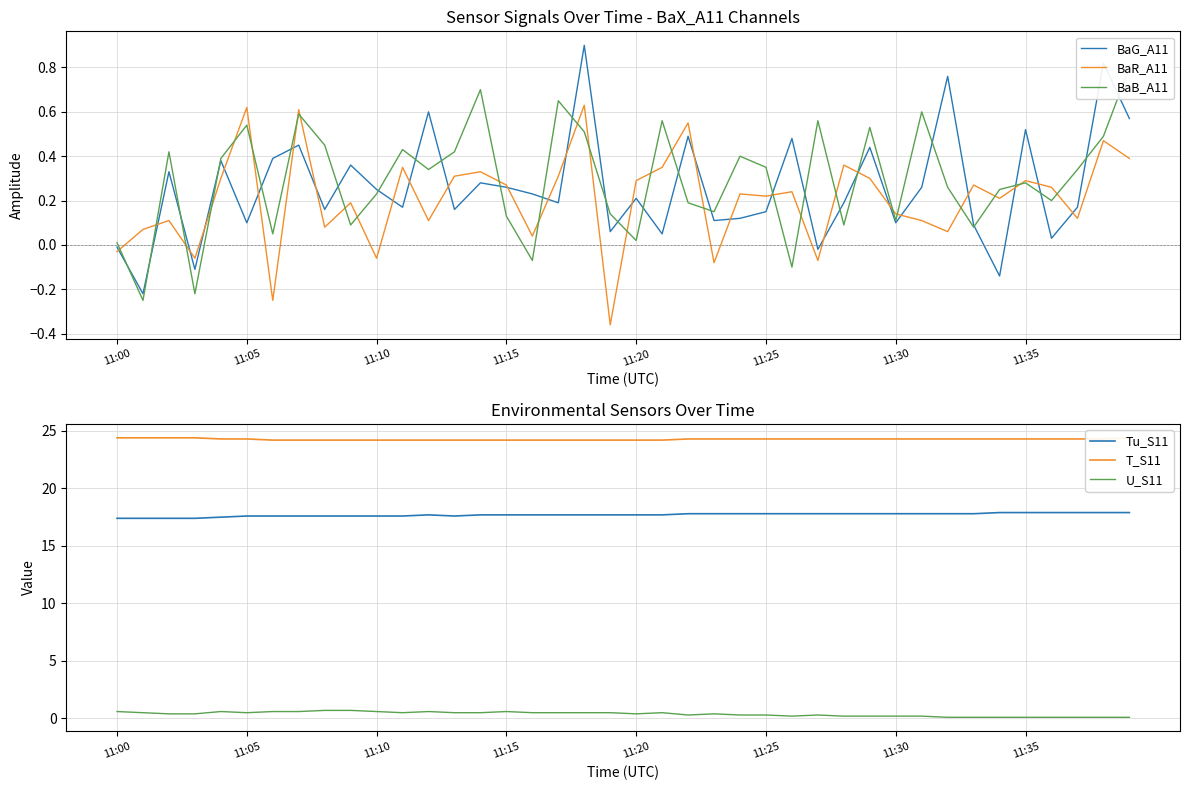

What is the maximum value for BaR_A11?

0.6